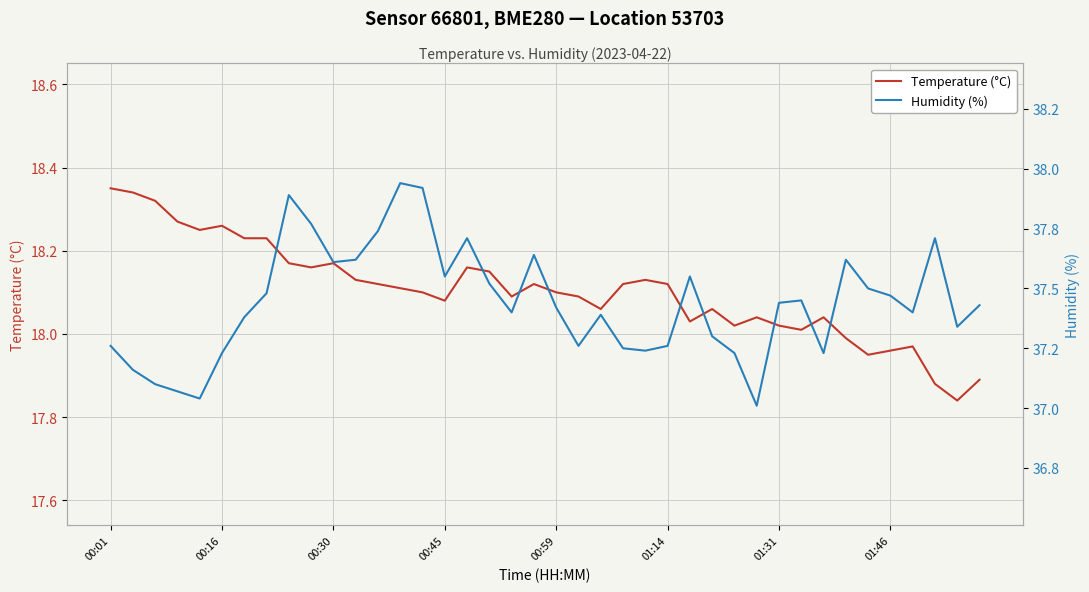

True or false: Temperature (°C) and Humidity (%) intersect in this chart.

False